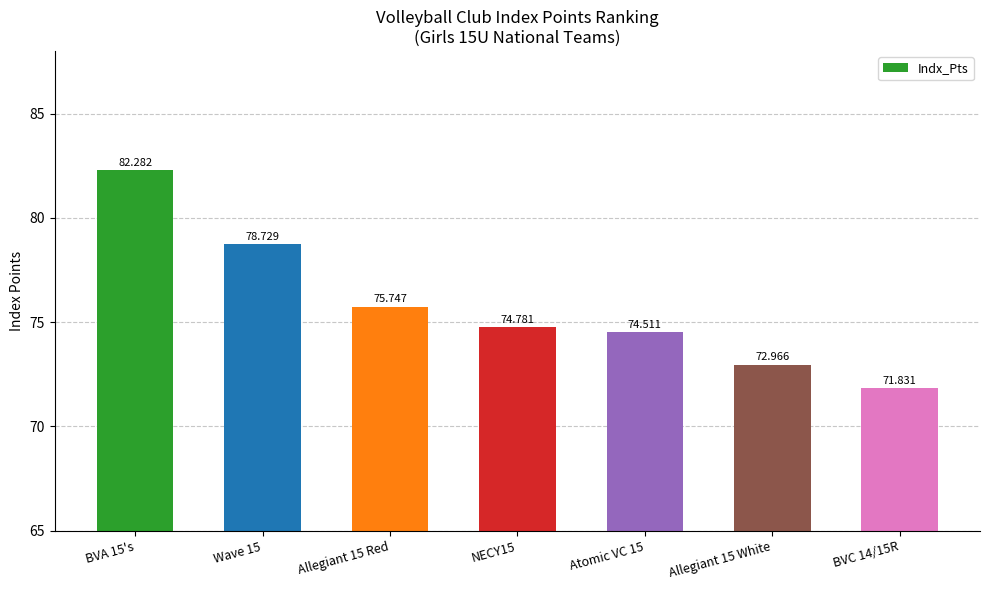

List the labels in order of value, smallest first.

BVC 14/15R, Allegiant 15 White, Atomic VC 15, NECY15, Allegiant 15 Red, Wave 15, BVA 15's